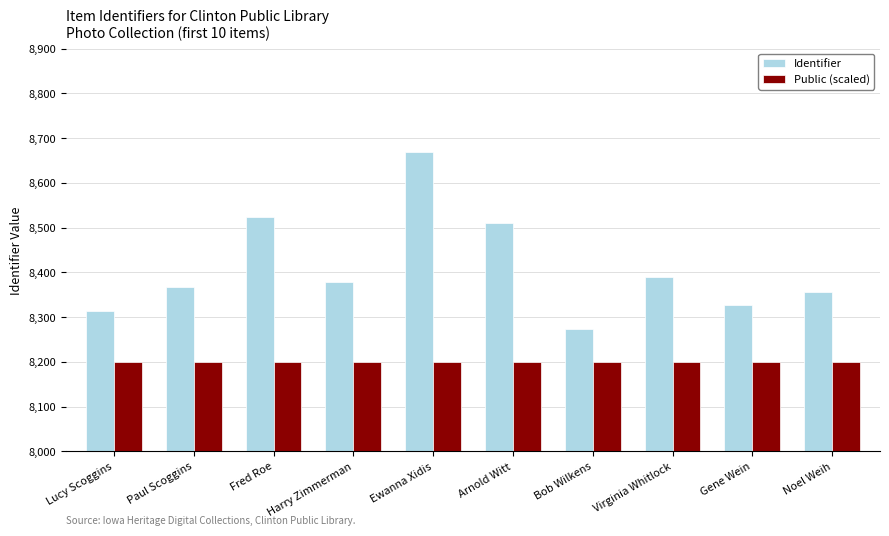

True or false: Identifier has a value of 8274 at Bob Wilkens.

True